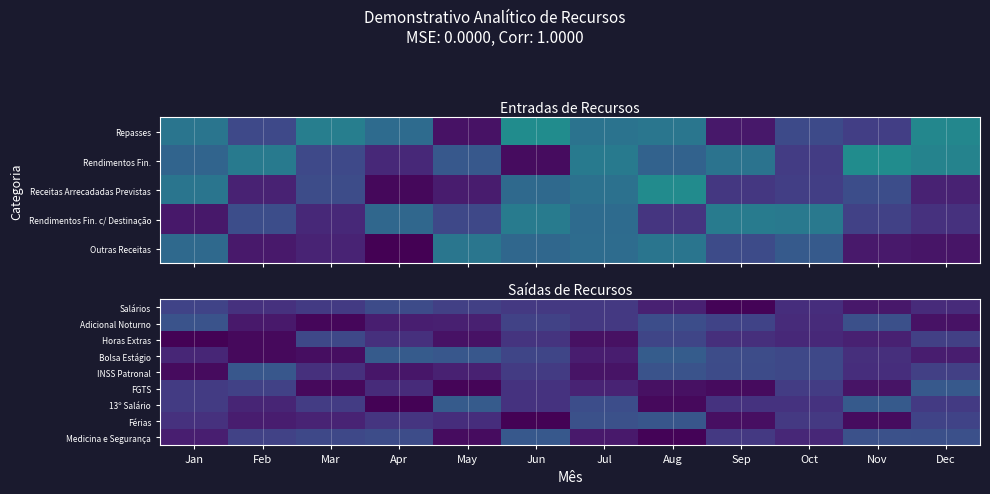

At Sep, list the series in order from smallest to largest.

Salários, FGTS, Férias, Horas Extras, 13º Salário, Medicina e Segurança, Adicional Noturno, INSS Patronal, Bolsa Estágio